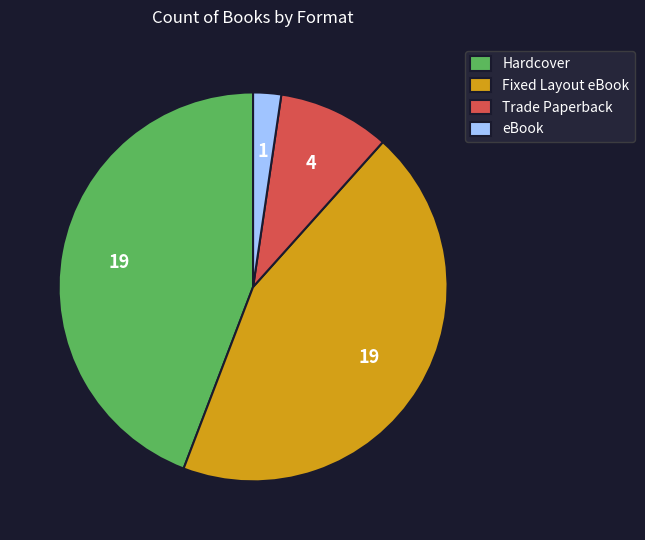

Combined, do Fixed Layout eBook and Hardcover account for over 50%?

Yes